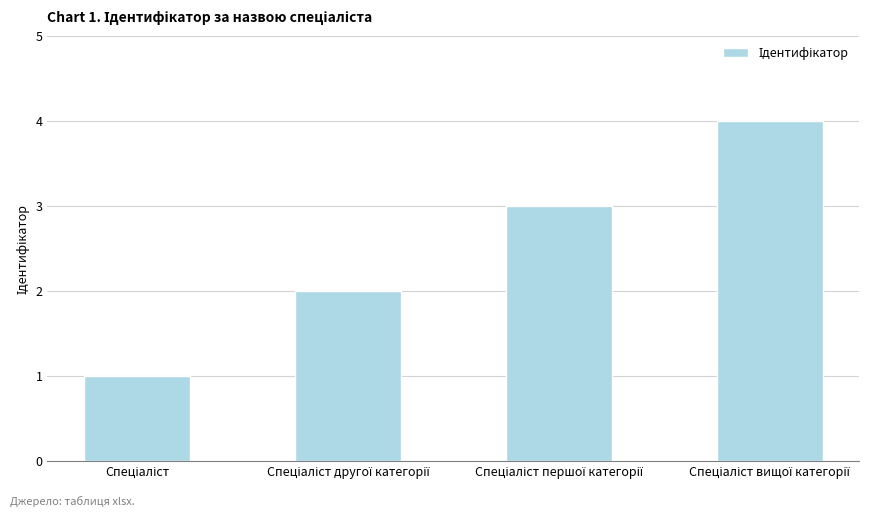

What is the sum of all values?

10